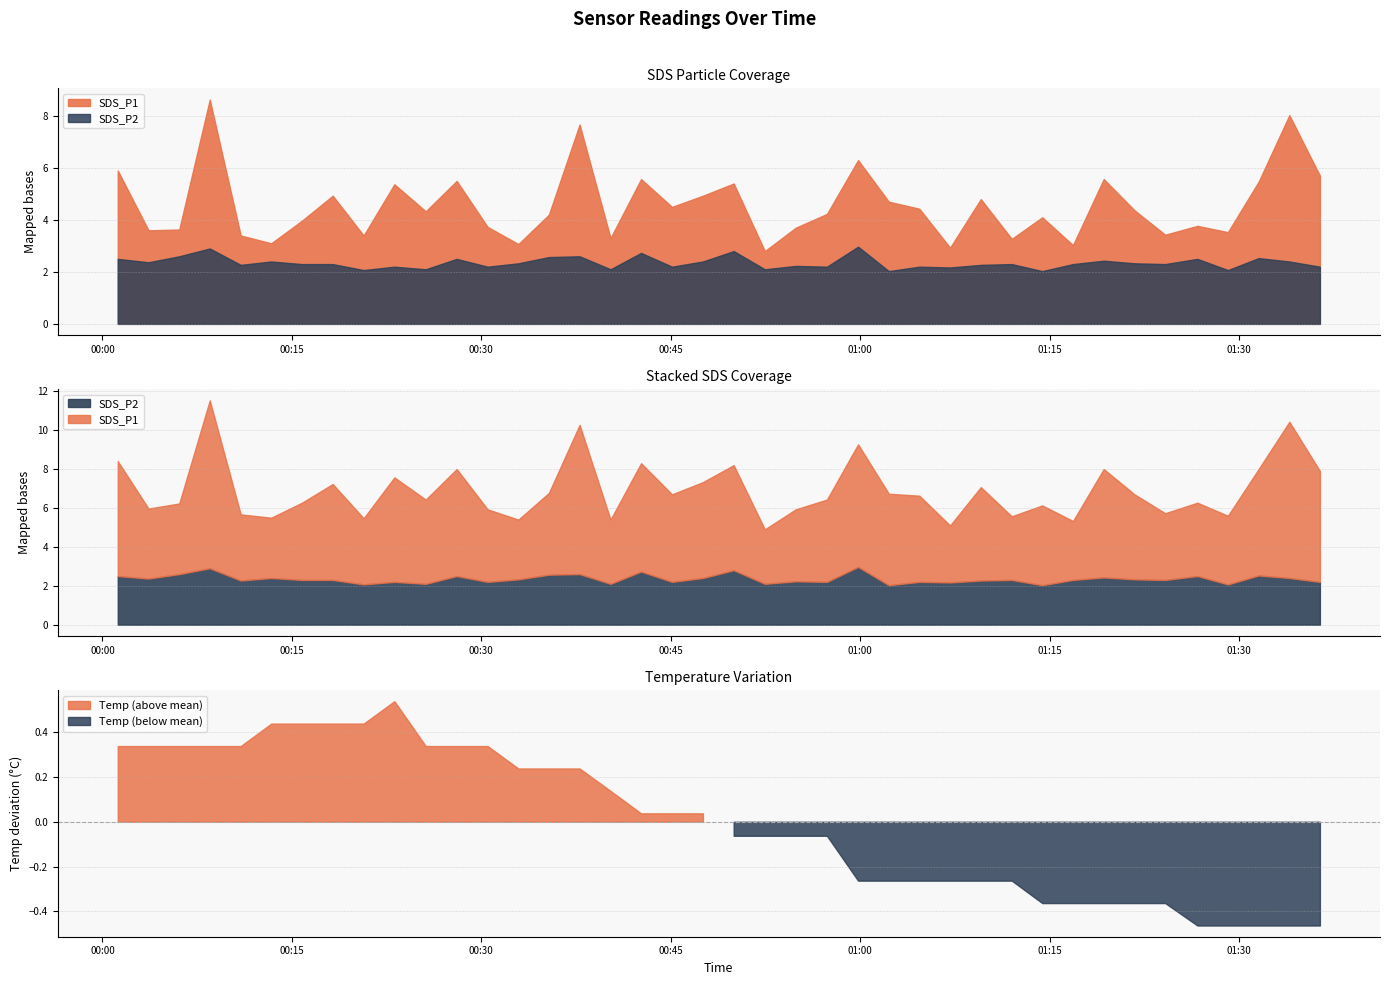

At which label is SDS_P2 closest to 2?

25